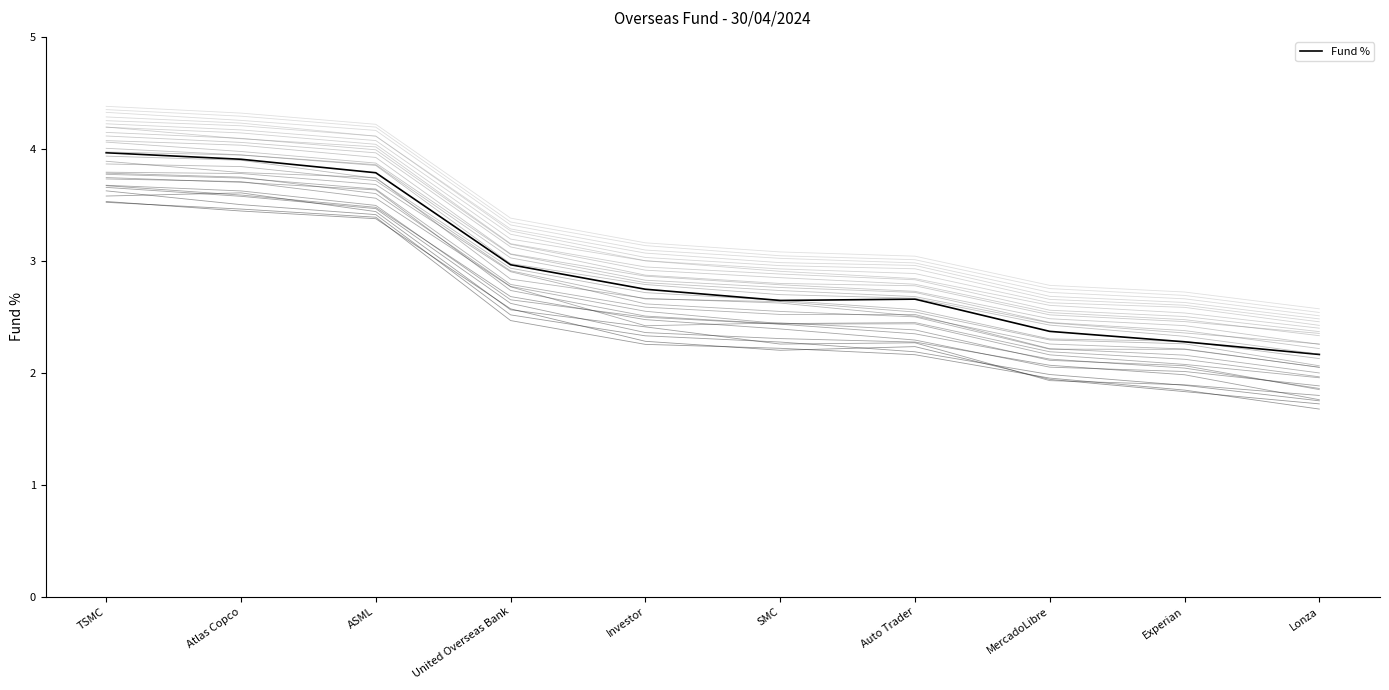

The value at Experian is 2.3. True or false?

True